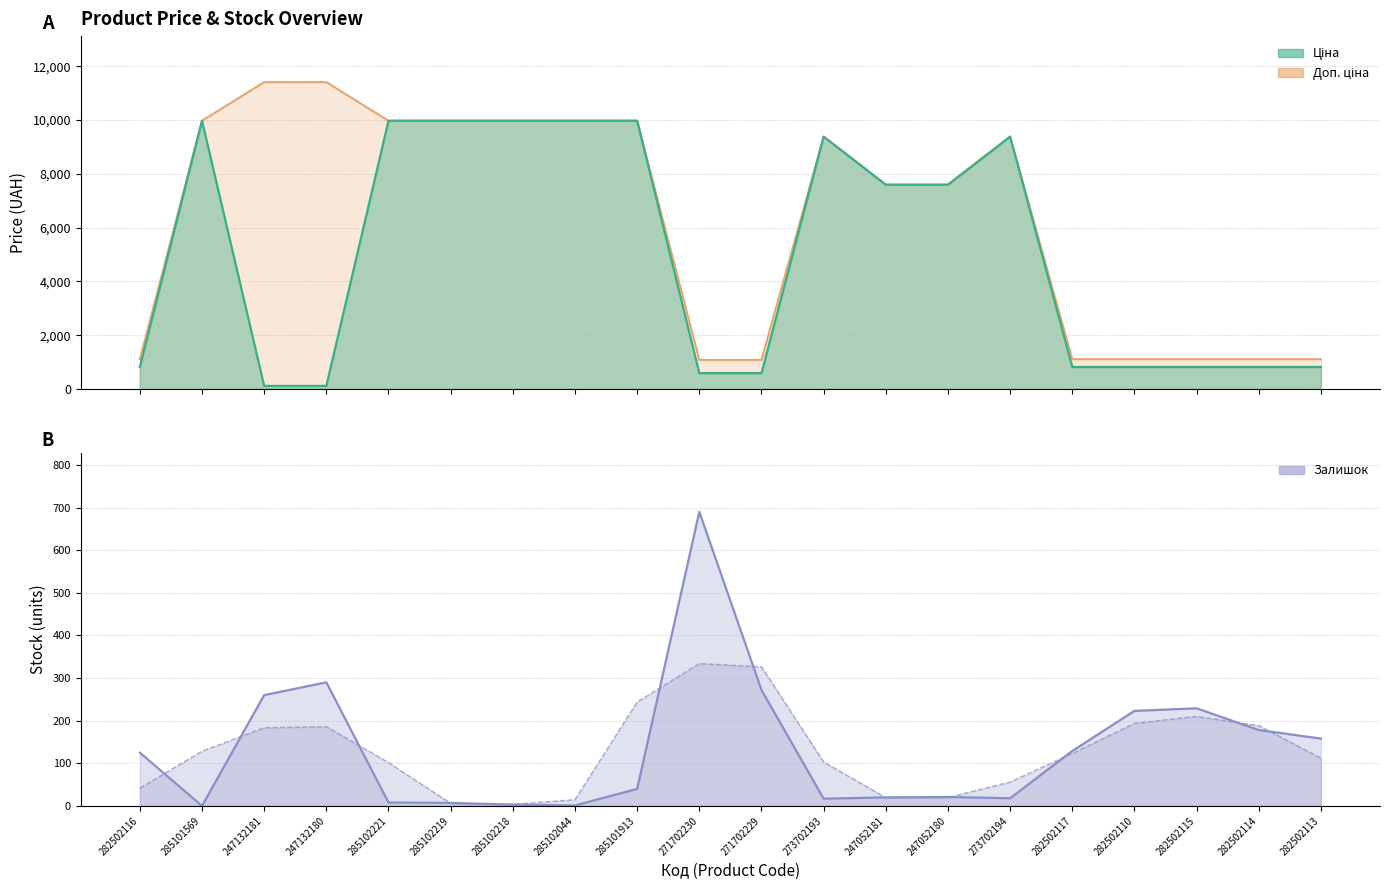

How many data points in Залишок (smoothed) are less than 123?

10